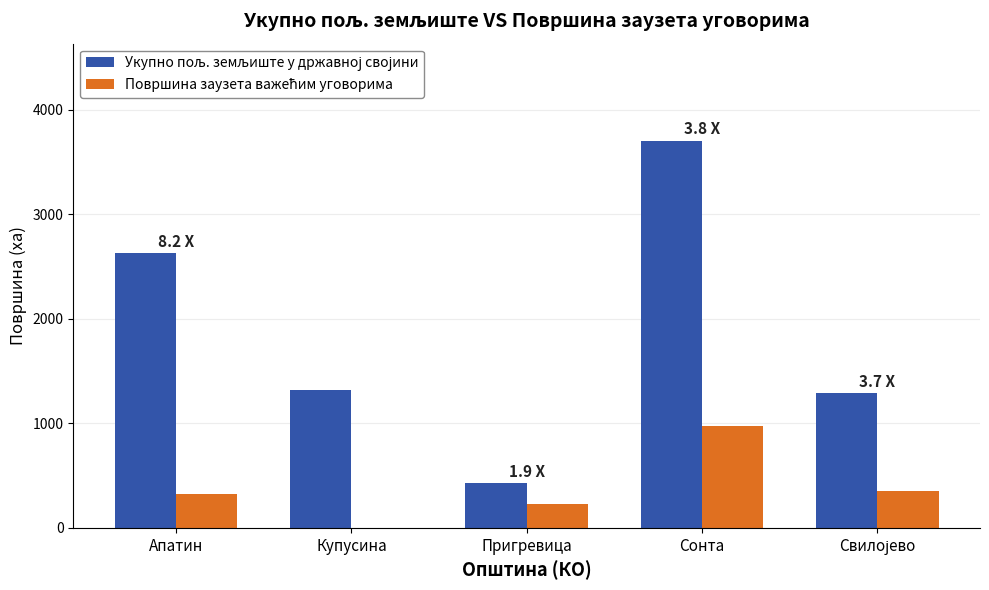

What is the total value across all series at Купусина?

1321.5